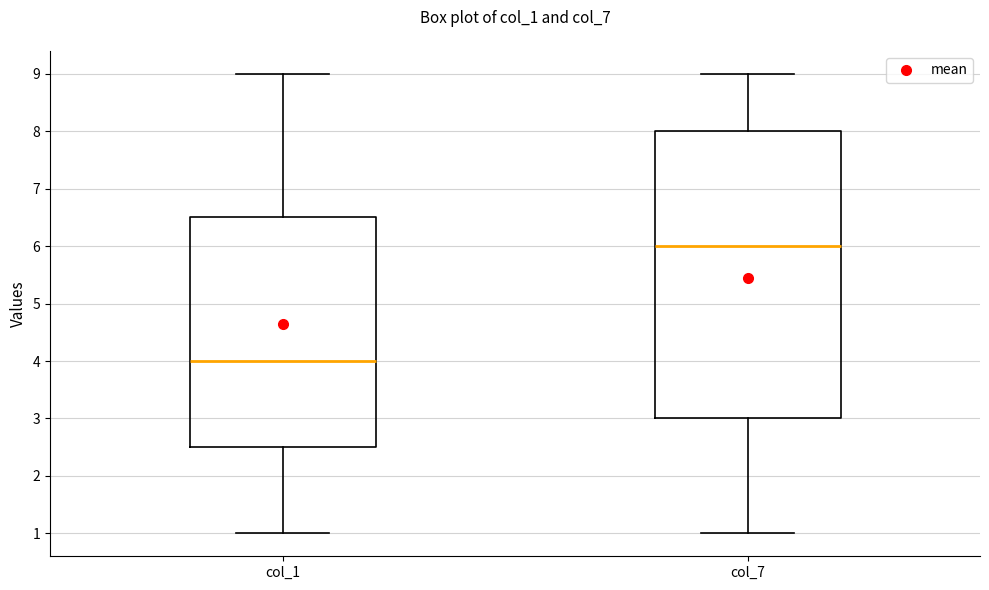

Which box's median line is the lowest?

col_1